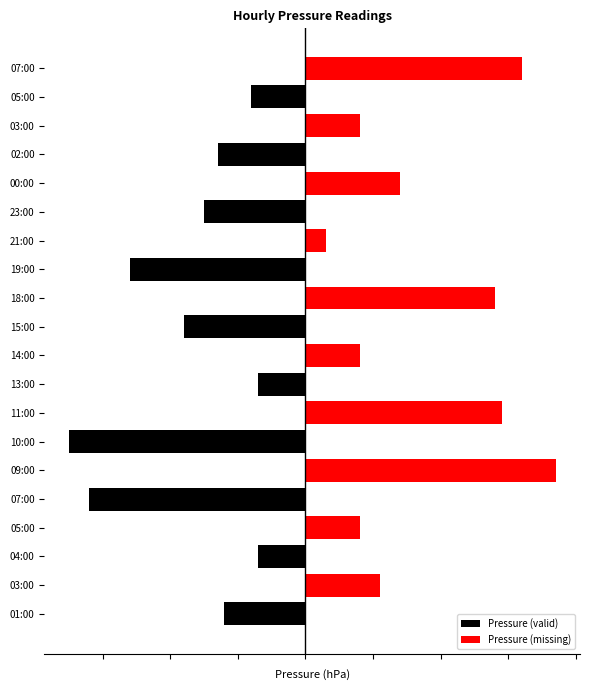

How many bars are there in each group?

2